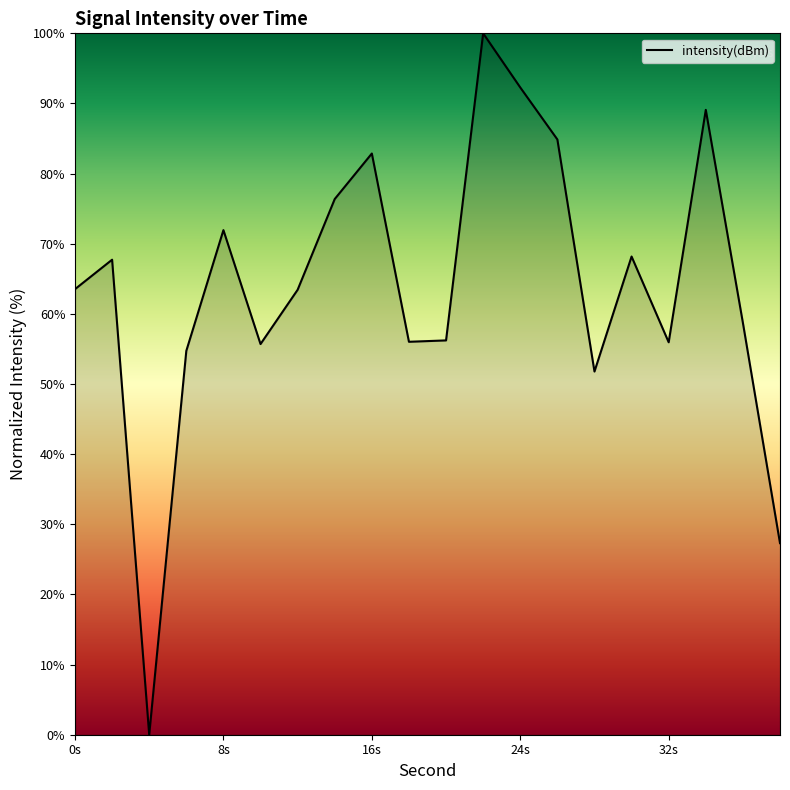

True or false: there are more than 0 points higher than both neighbors.

True